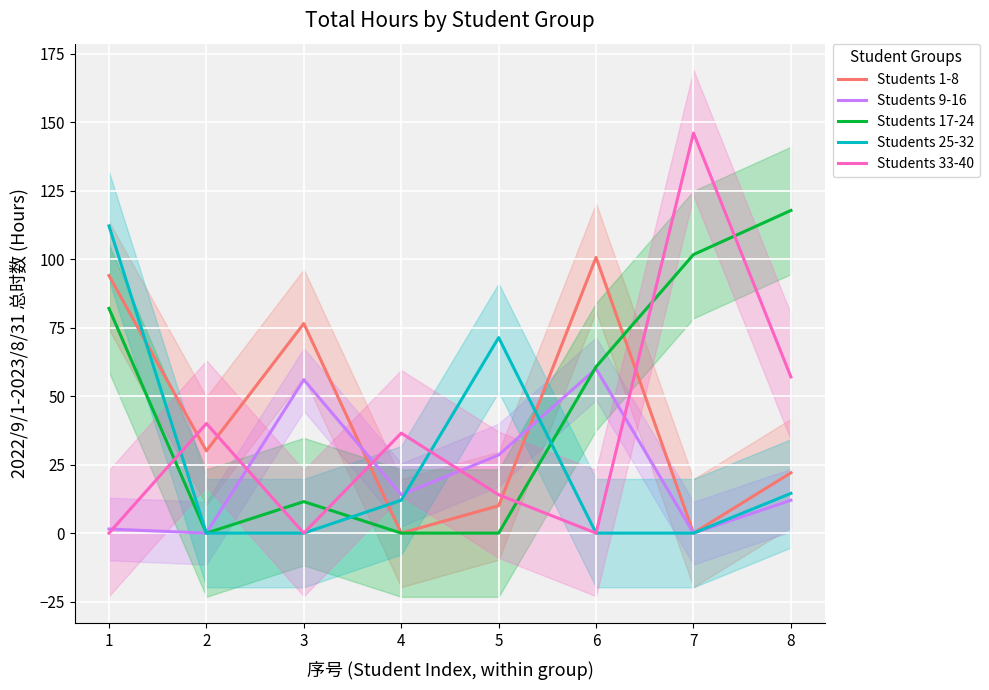

Rank the series by their average value, from lowest to highest.

Students 9-16, Students 25-32, Students 33-40, Students 1-8, Students 17-24